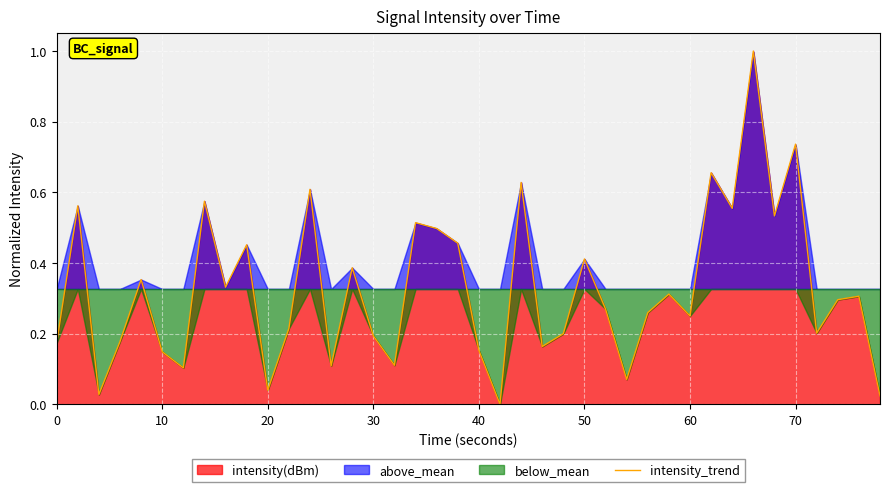

What is the maximum value for intensity_trend?

1.0